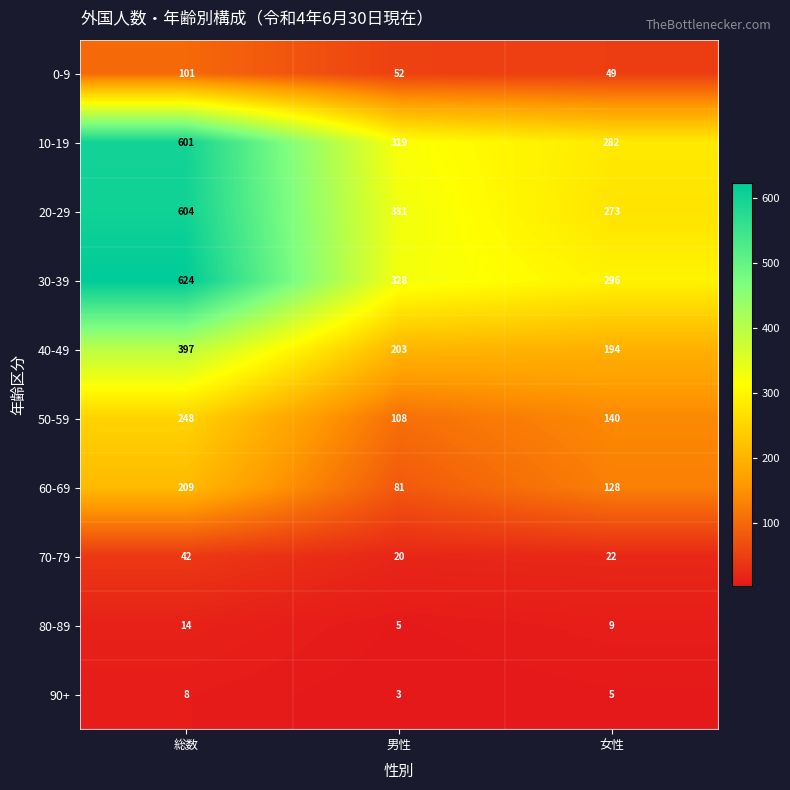

Which category has the lowest value across all series?

男性